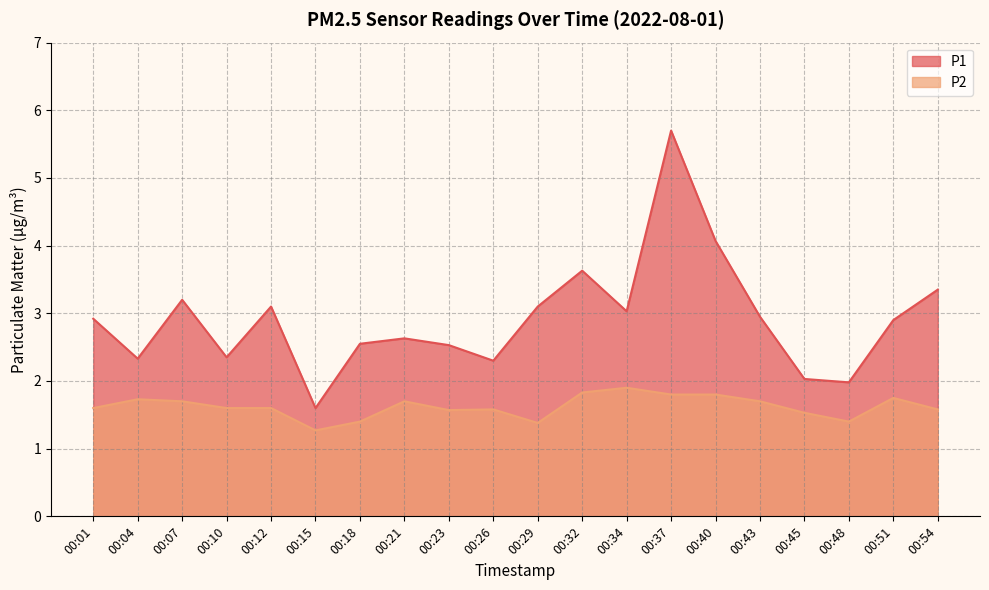

What is the maximum value for P2?

1.9